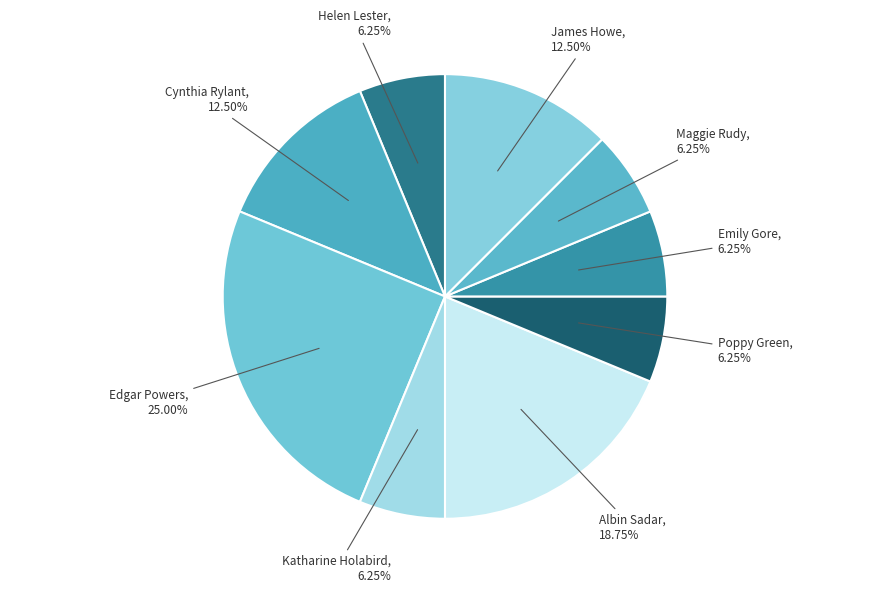

Does Helen Lester account for over 50% of the chart?

No